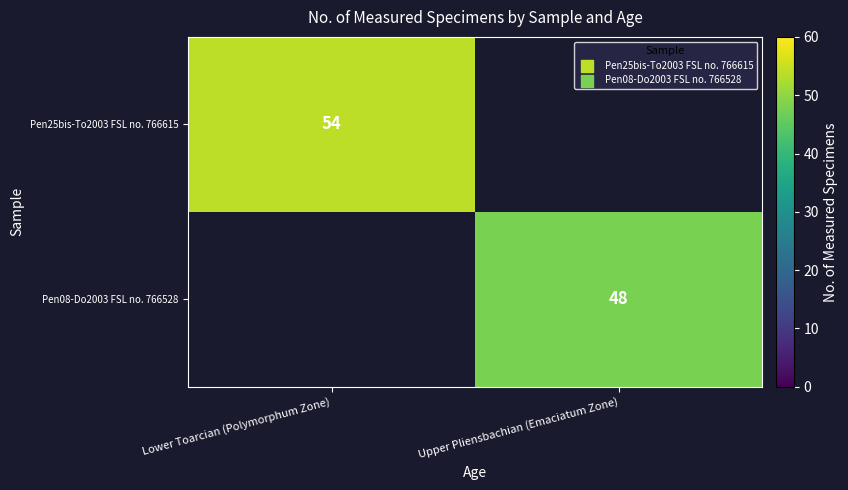

The Pen25bis-To2003 FSL no. 766615 series shows 34 at Lower Toarcian (Polymorphum Zone). True or false?

False